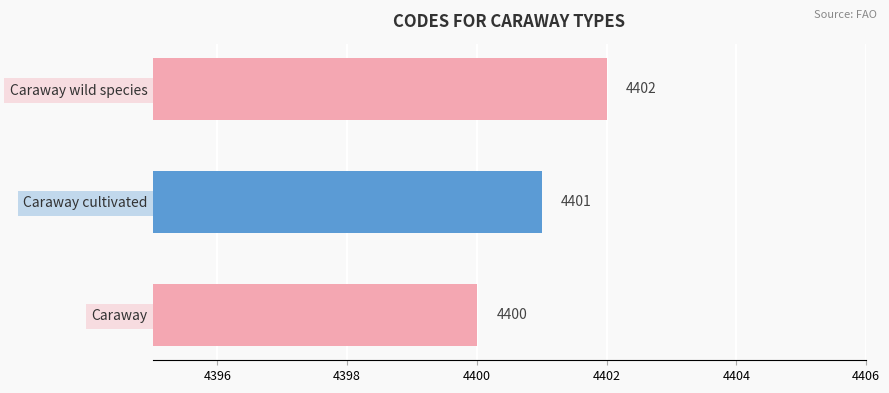

What is the maximum value shown in the chart?

4402